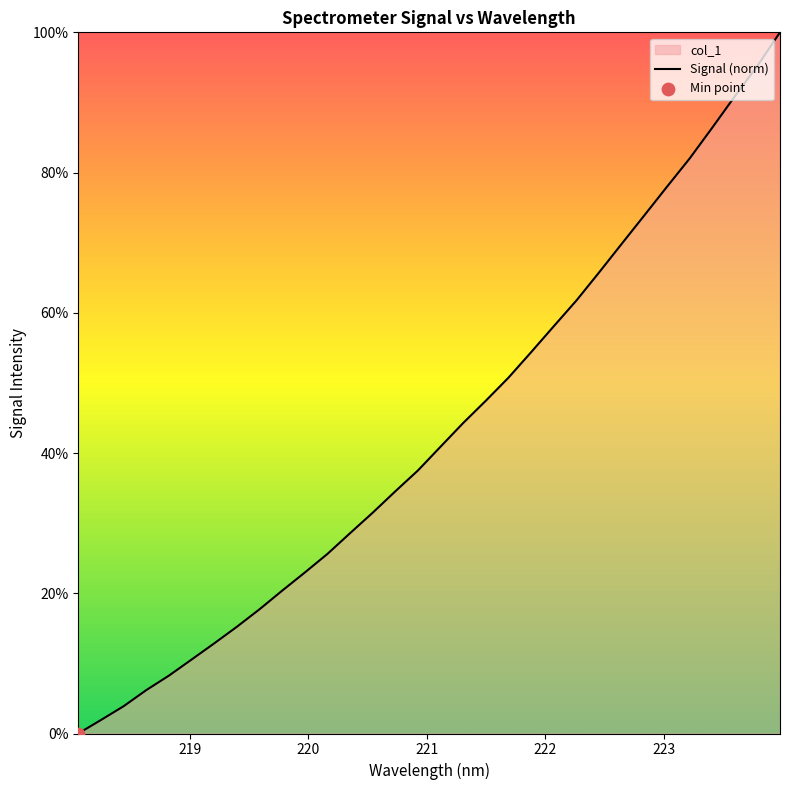

What is the maximum value shown in the chart?

100.0